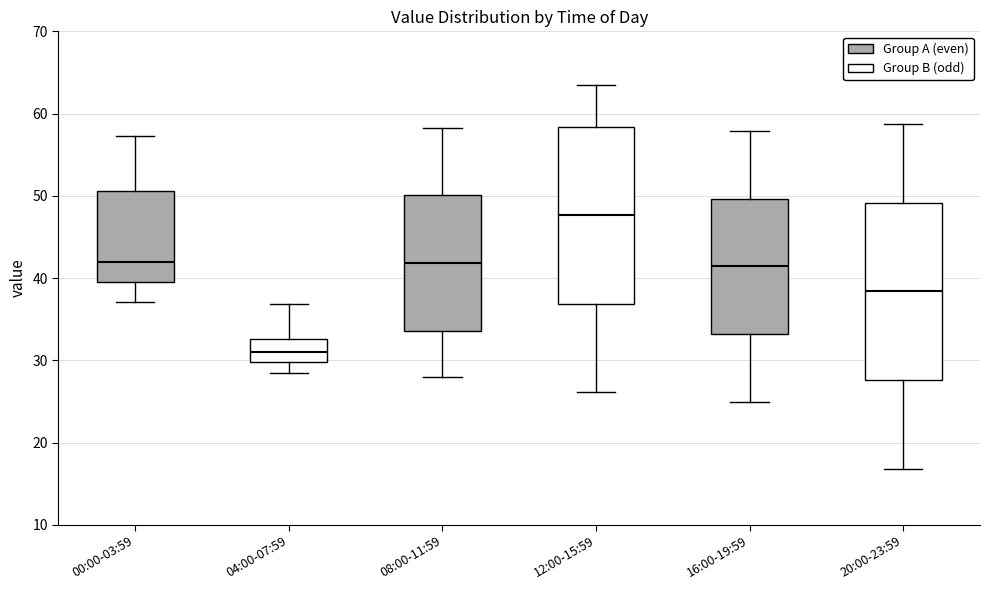

Reading left to right, transcribe this box plot: for each box, give where its median line is, the range the box spans, and where its two whiskers end, as read against the y-axis. The values are not printed on the chart, so give them approximately, as read against the axis.

00:00-03:59: median 42, box 39 to 51, whiskers 37 to 57
04:00-07:59: median 31, box 30 to 33, whiskers 29 to 37
08:00-11:59: median 42, box 34 to 50, whiskers 28 to 58
12:00-15:59: median 48, box 37 to 58, whiskers 26 to 64
16:00-19:59: median 41, box 33 to 50, whiskers 25 to 58
20:00-23:59: median 38, box 28 to 49, whiskers 17 to 59